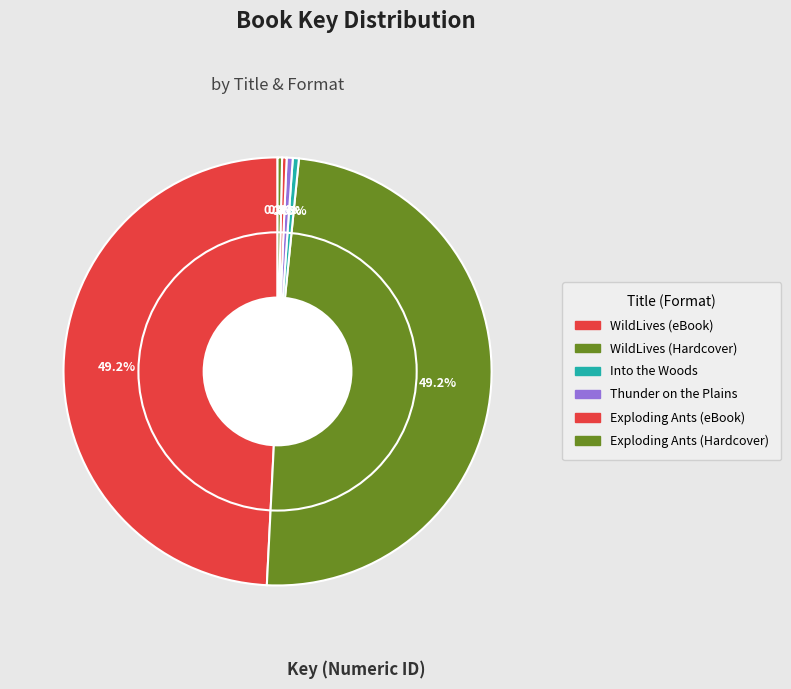

Rank the categories by value from highest to lowest.

WildLives (eBook), WildLives (Hardcover), Into the Woods, Thunder on the Plains, Exploding Ants (eBook), Exploding Ants (Hardcover)